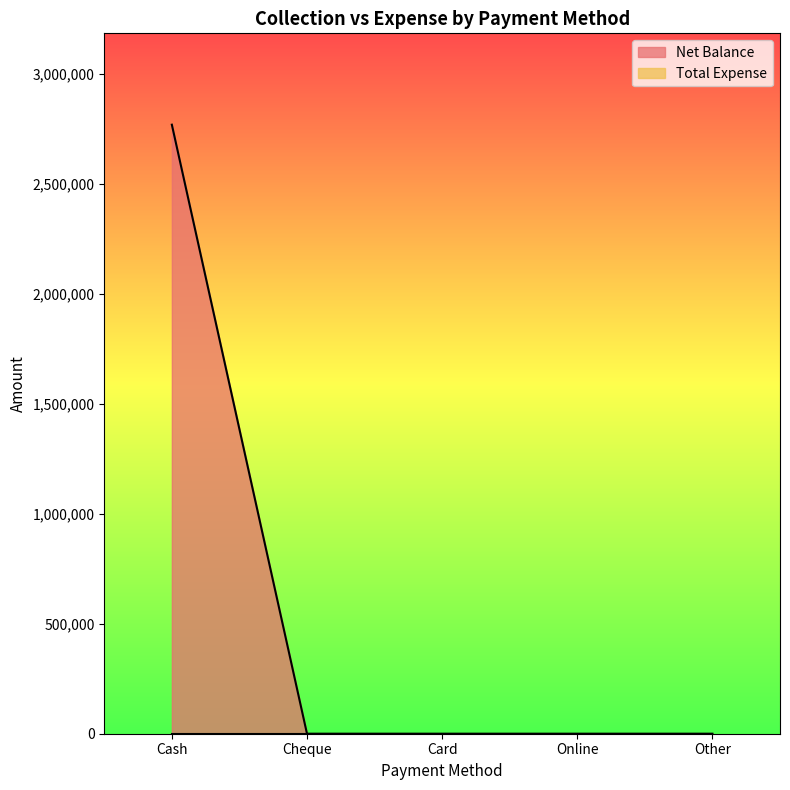

Rank the categories by value from lowest to highest.

Cheque, Card, Online, Other, Cash